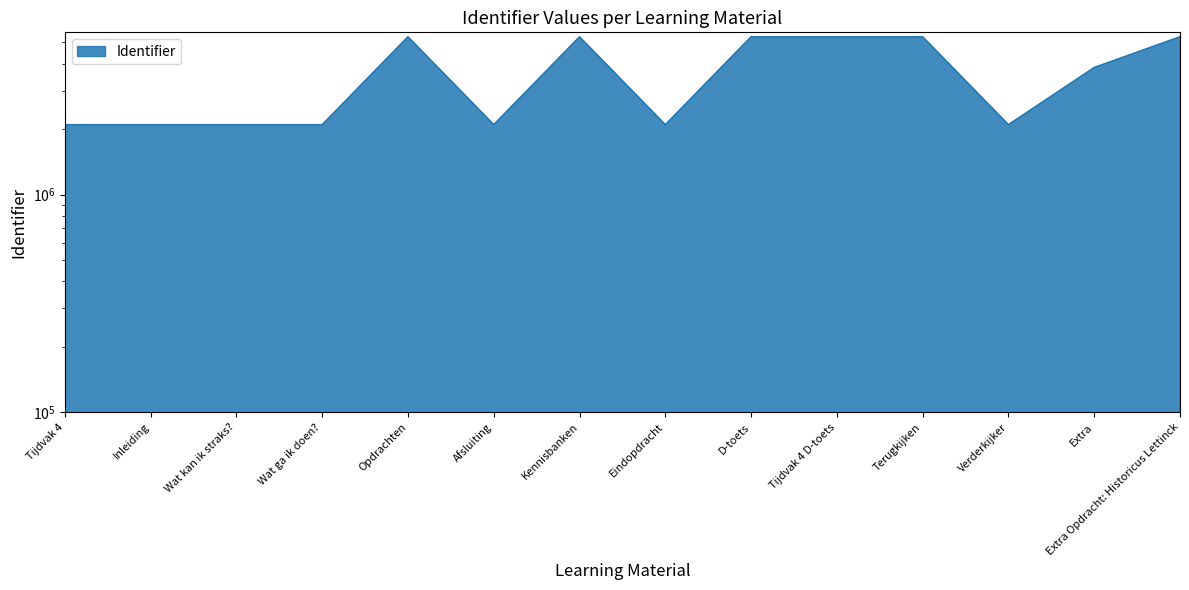

Approximately how many times larger is the value at Extra Opdracht: Historicus Lettinck compared to Wat ga ik doen??

2.5